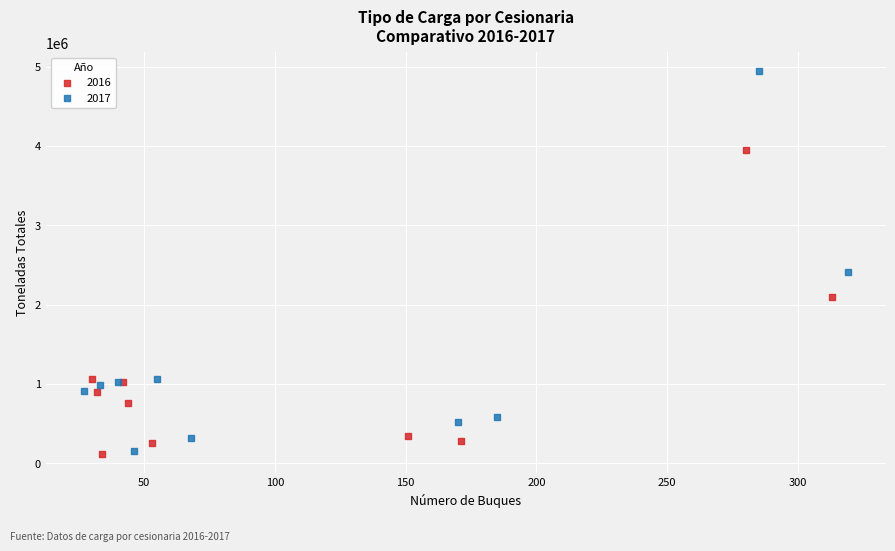

Which series contains the highest Y value?

2017